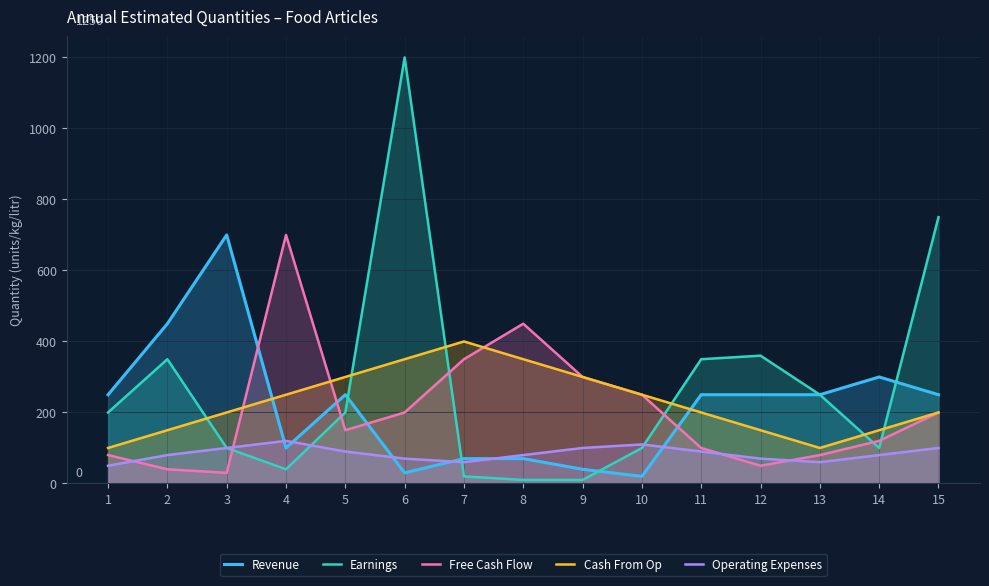

Which category has the highest value across all series?

6